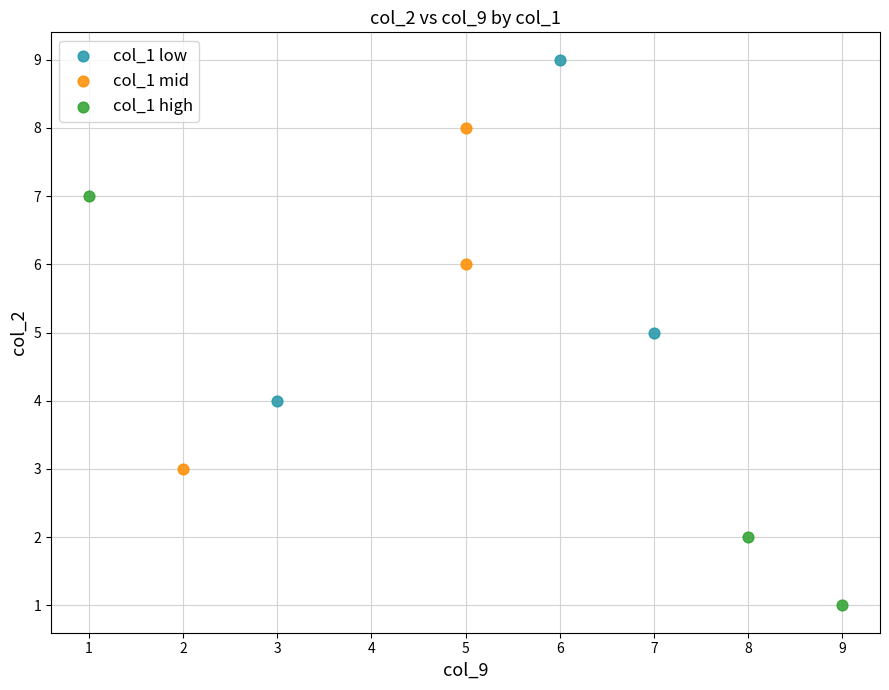

Which series contains the lowest Y value?

col_1 high